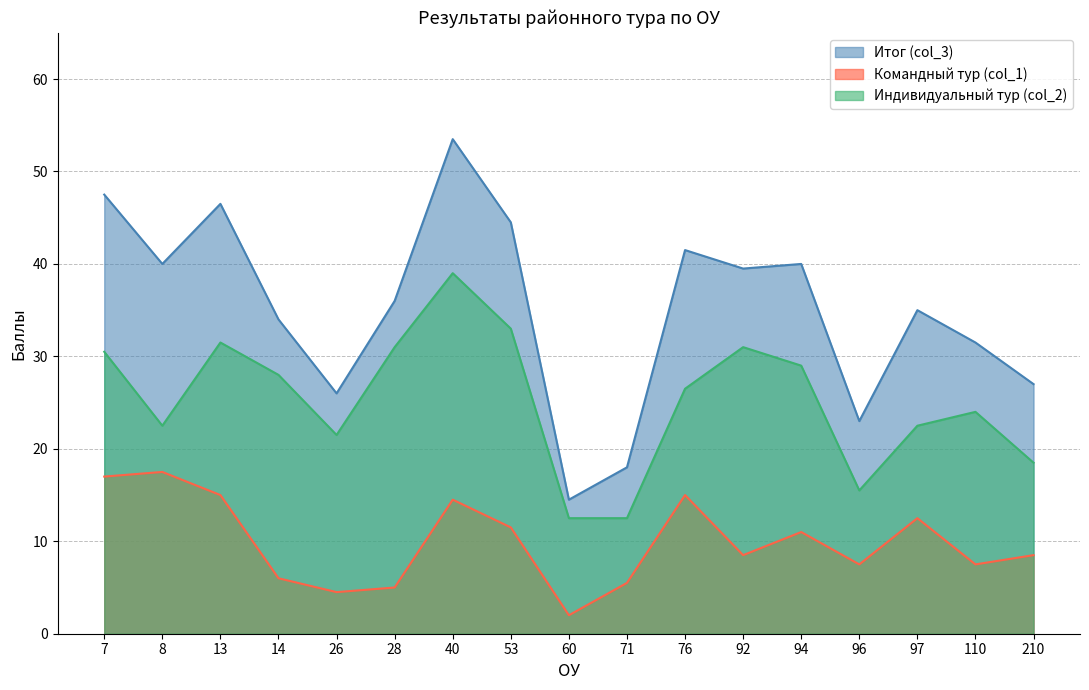

Which series has the largest total across all categories?

Итог (col_3)